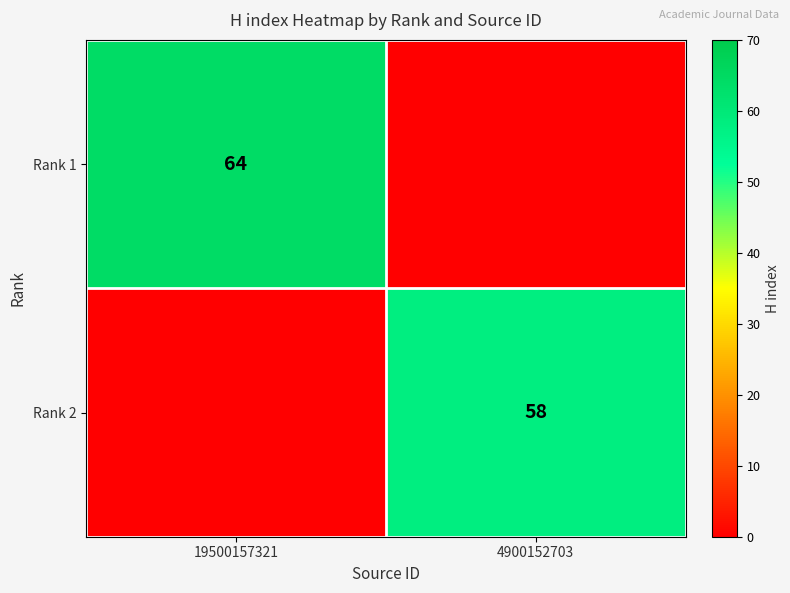

Which series changed the most between 19500157321 and 4900152703?

Rank 1